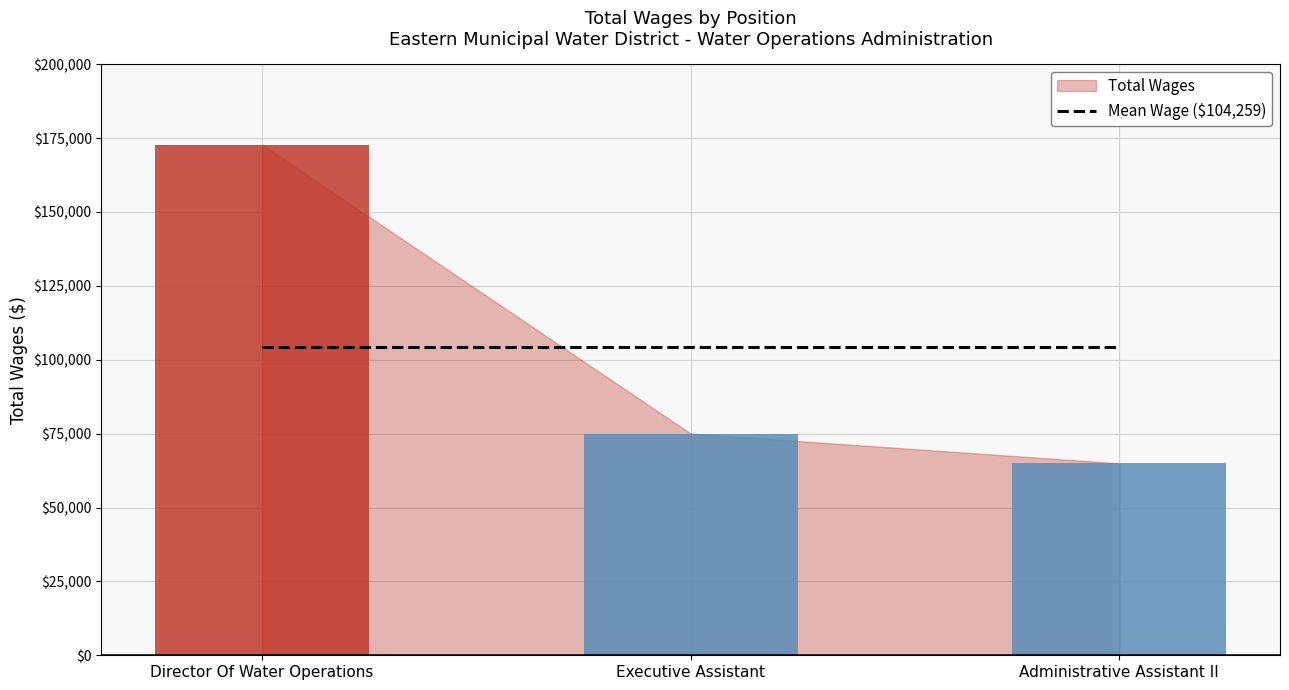

What is the label of the 1st bar from the right?

Administrative Assistant II